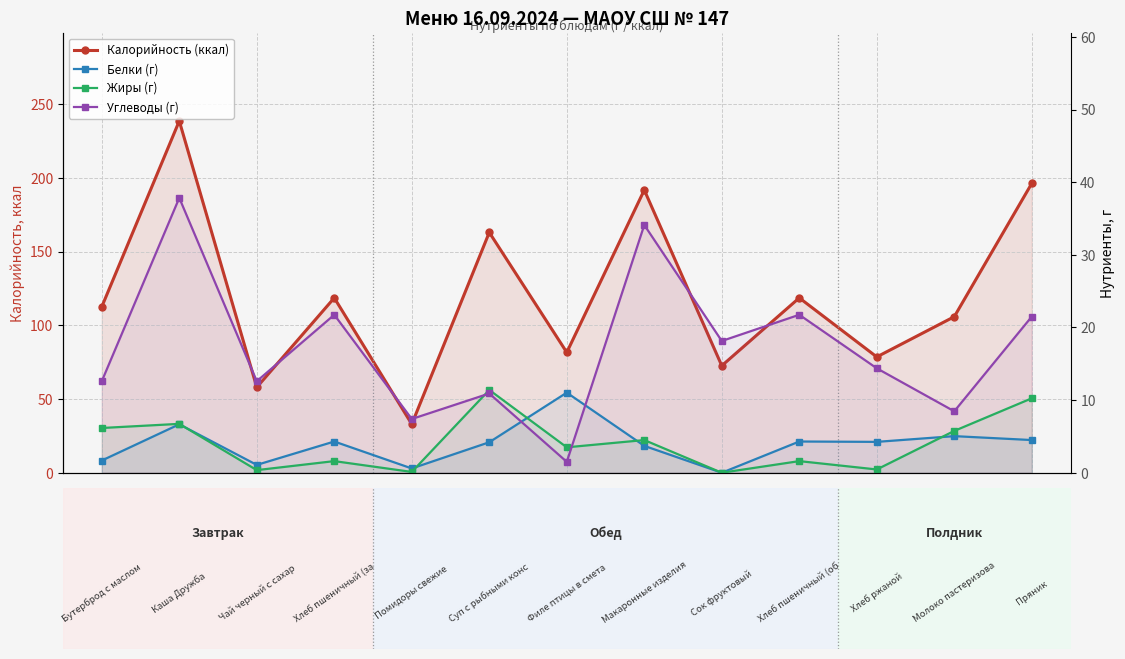

How many interior local valleys does the Белки (г) series have?

4